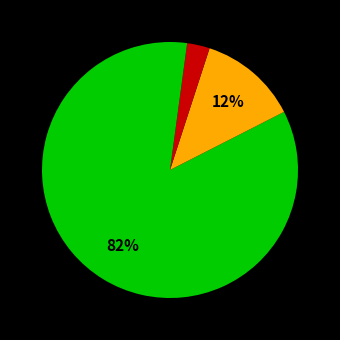

How many slices are in this pie chart?

4